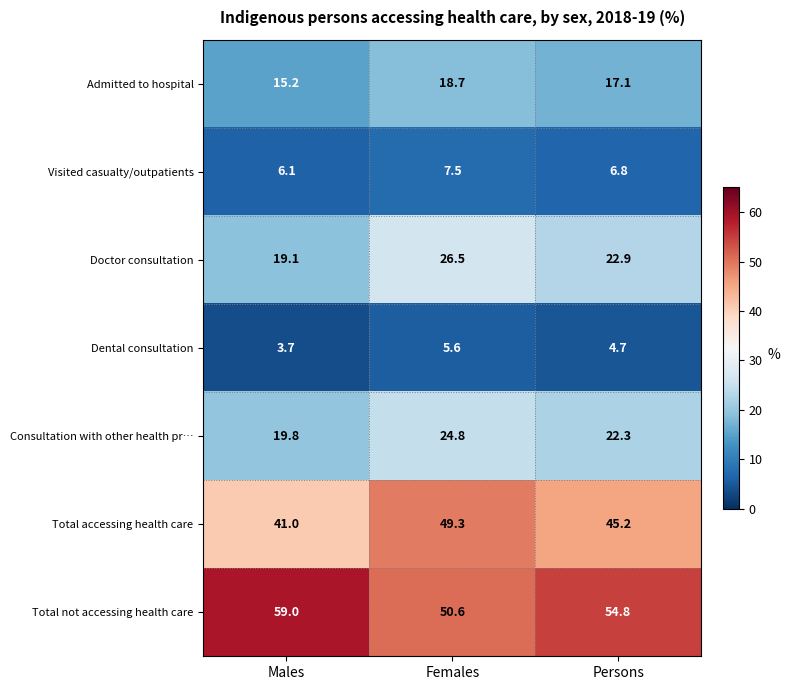

Where is Admitted to hospital nearest to the value 16?

Males